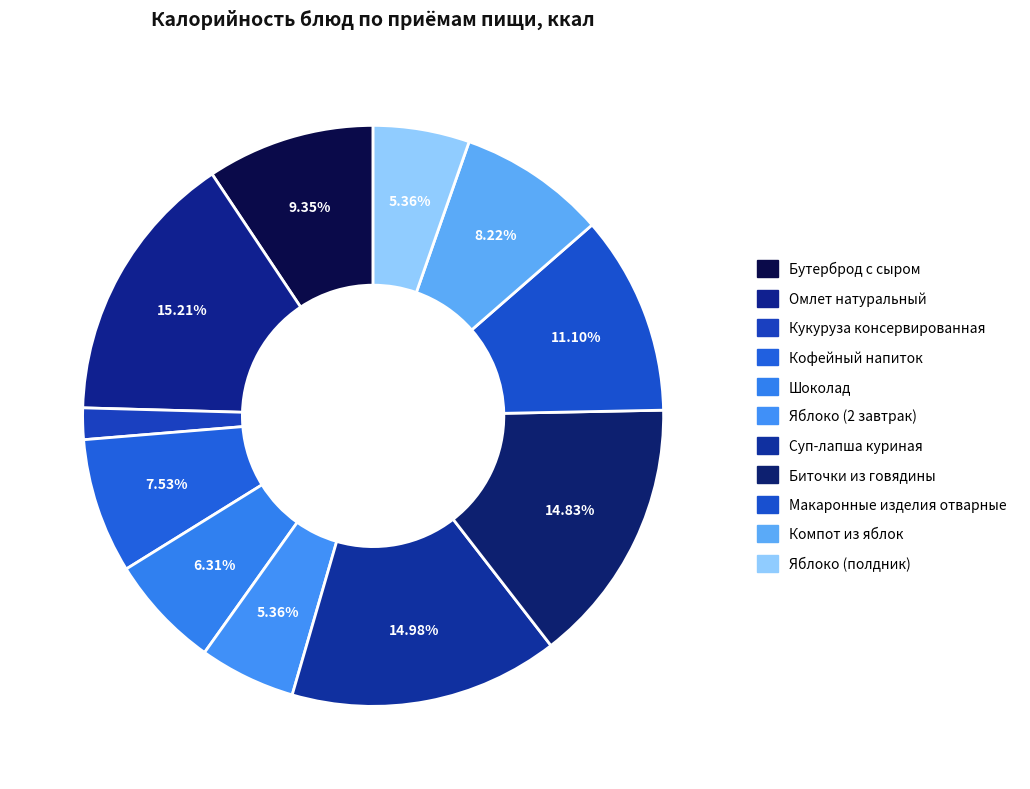

What is the change in value from Бутерброд с сыром to Яблоко (2 завтрак)?

-52.5